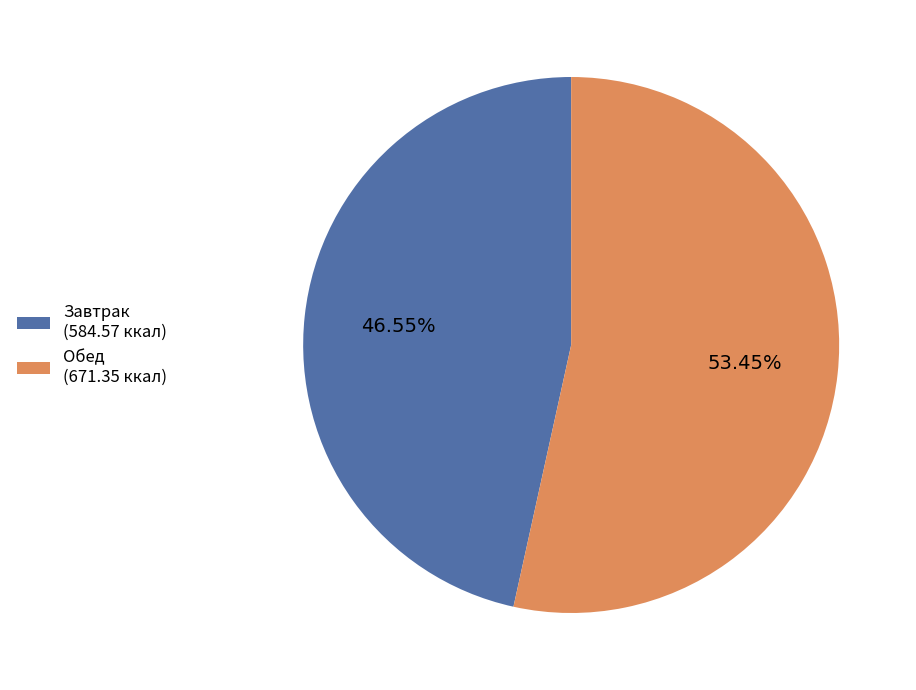

To the nearest percent, what is the combined percentage of Завтрак and Обед?

100%